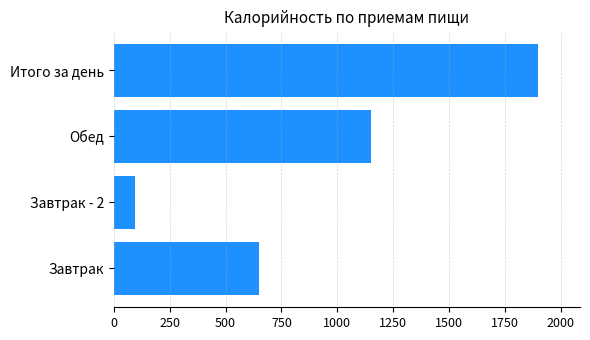

True or false: the data shows 935.6 at Завтрак.

False